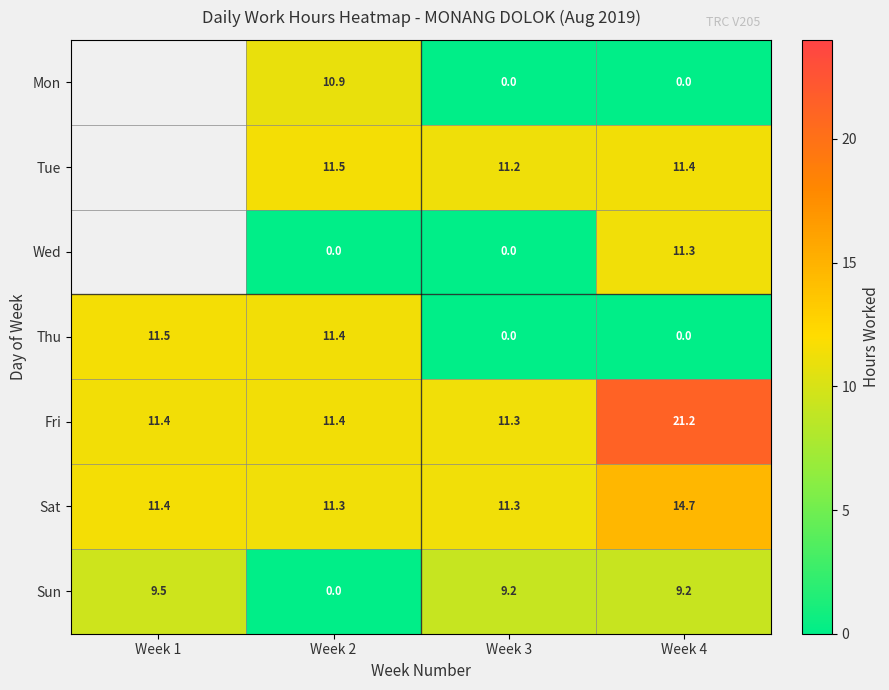

Which category has the lowest value in the Sat series?

Week 2